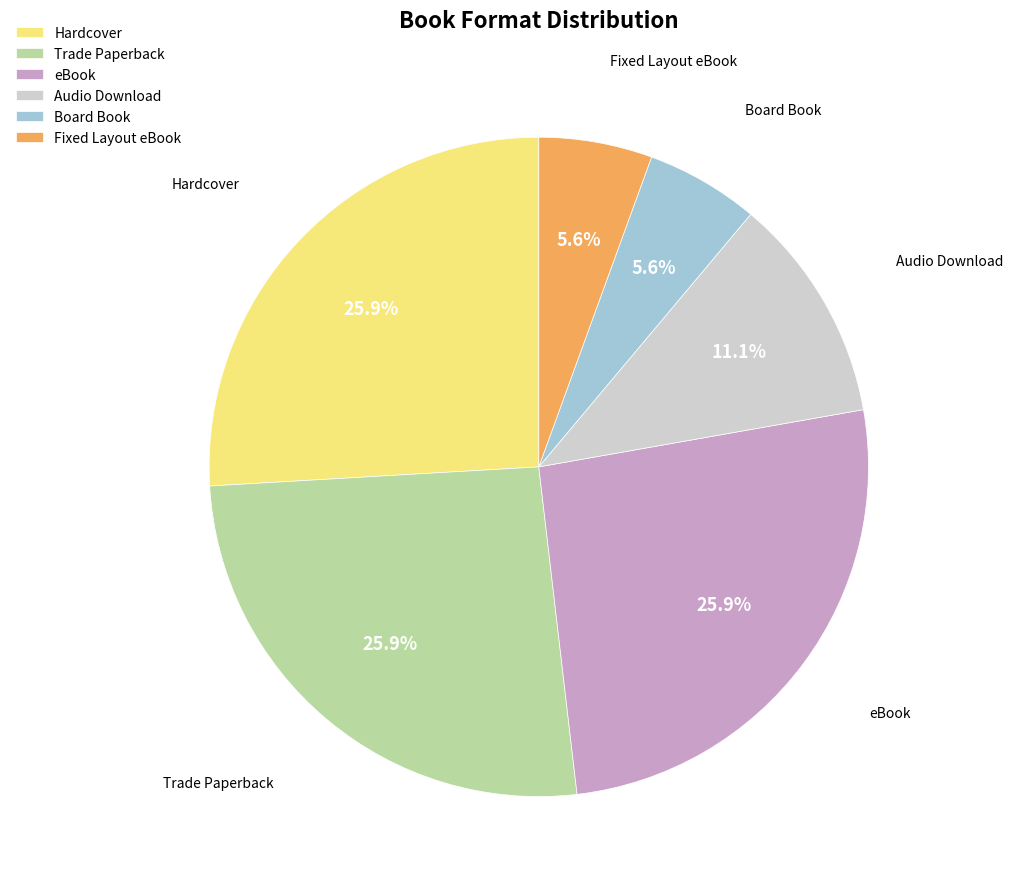

Is it true that Fixed Layout eBook is 6% of the pie?

True